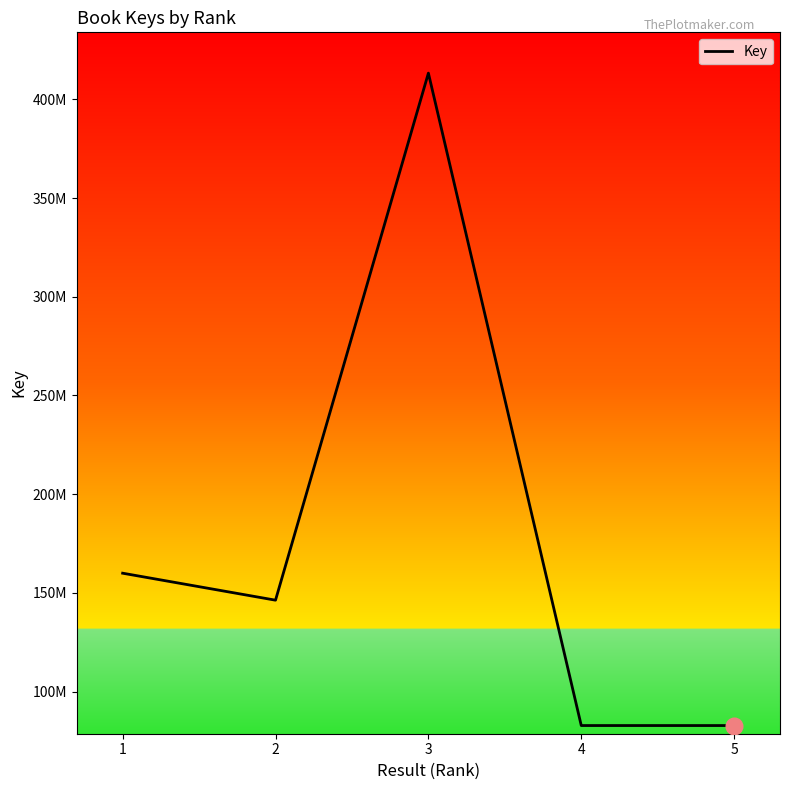

Does the chart have visible grid lines?

No